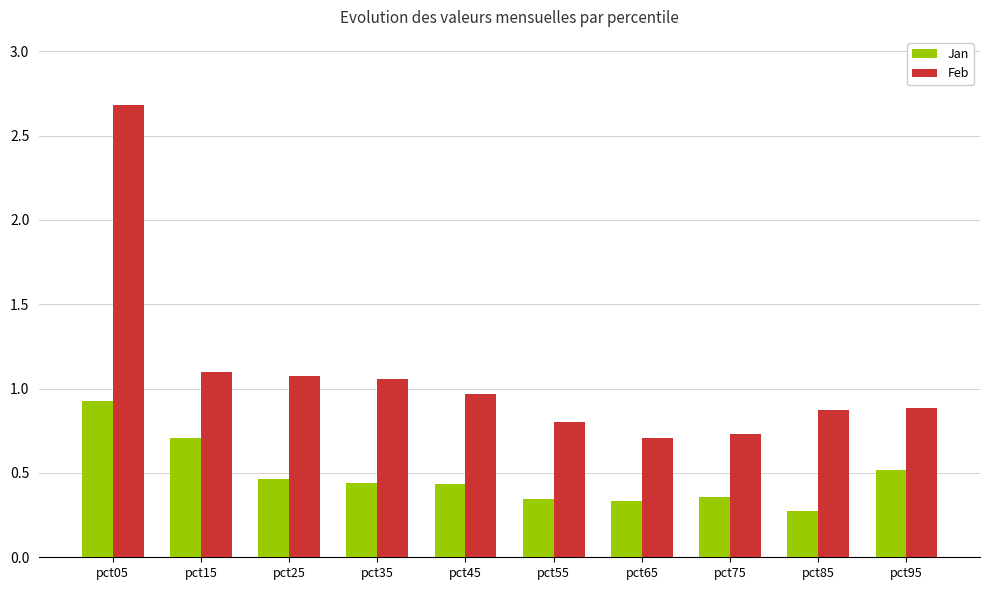

What is the approximate value of Feb at pct65?

0.7